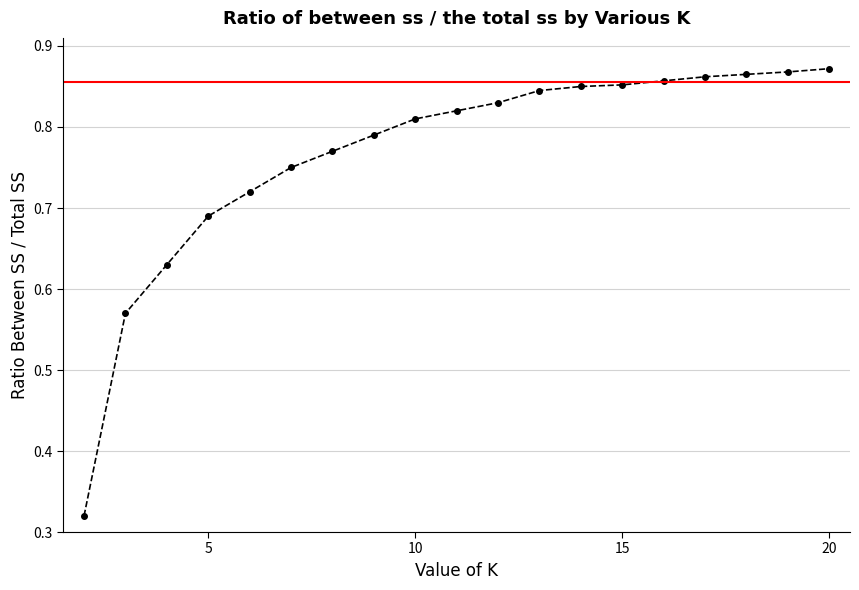

What is the difference between the second highest and minimum values?

0.5